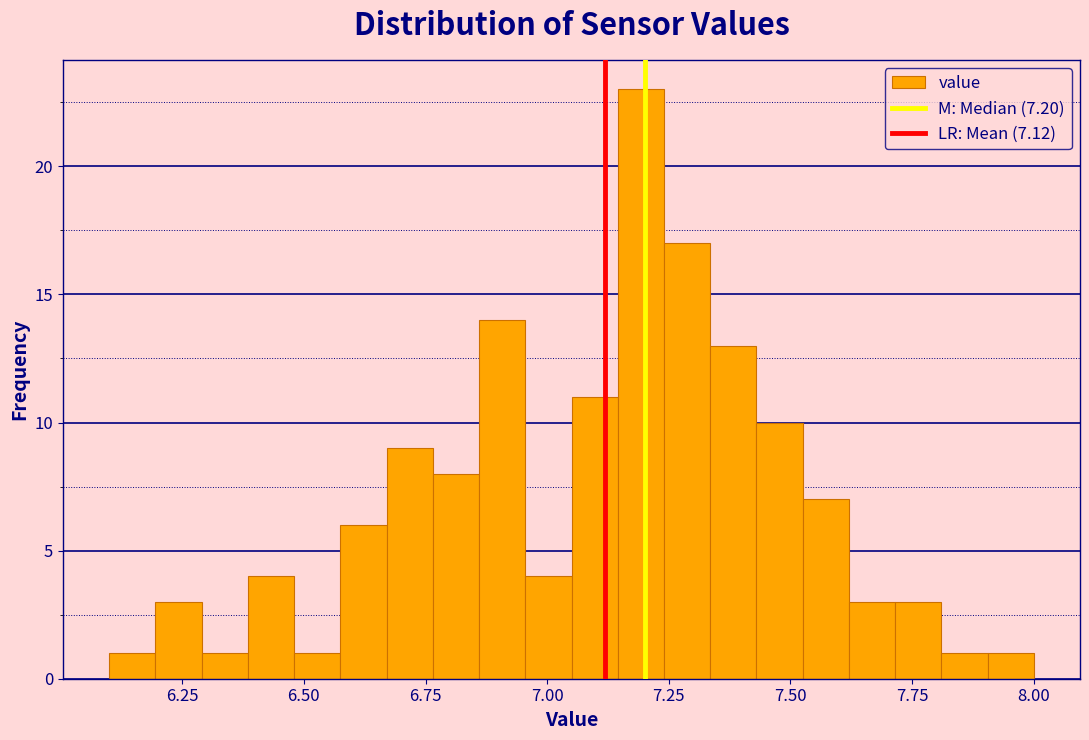

Read against the x-axis, roughly where is the centre of the tallest bar?

7.20